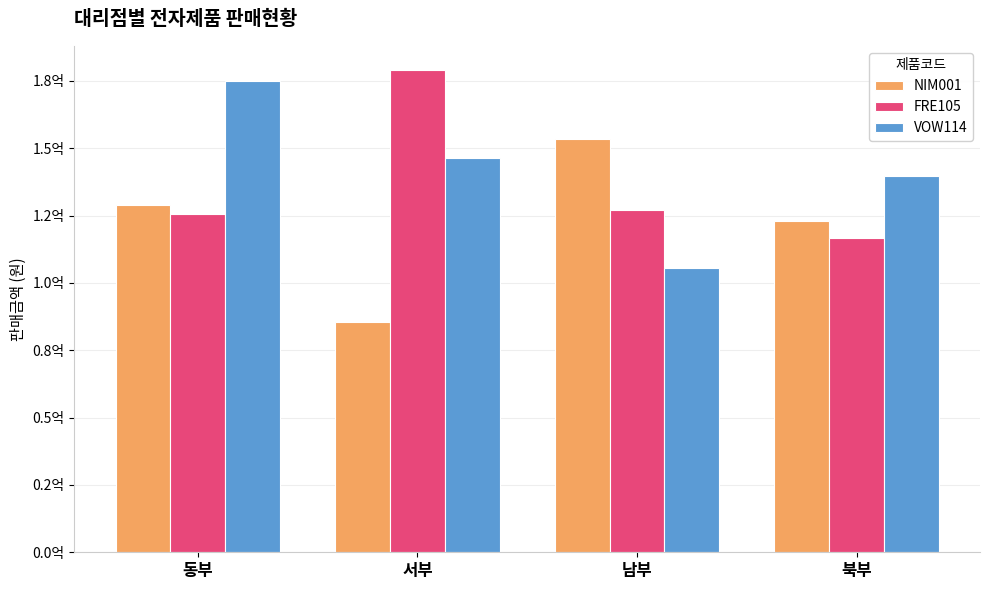

What is the label of the 2nd bar from the left?

서부